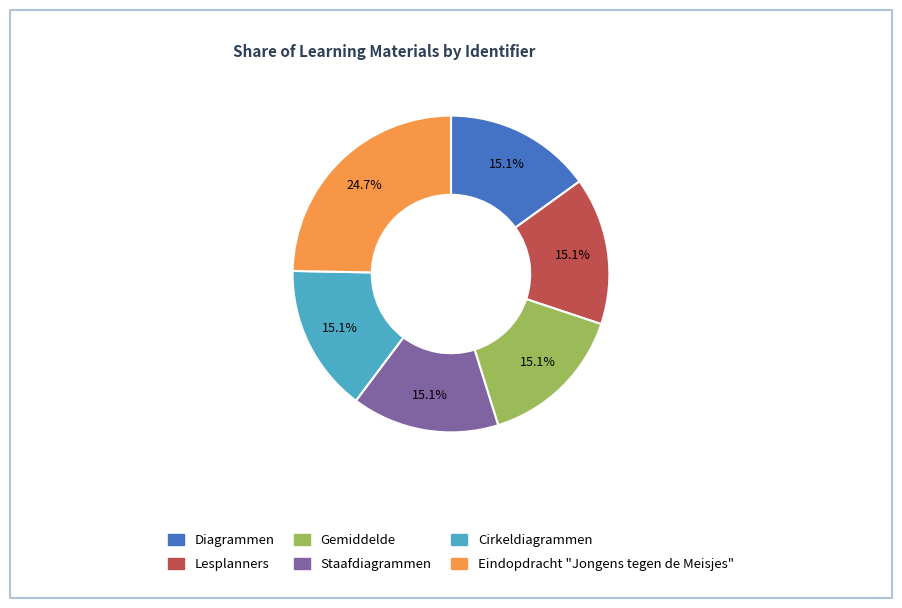

Is the sum of Eindopdracht "Jongens tegen de Meisjes" and Diagrammen greater than half?

No